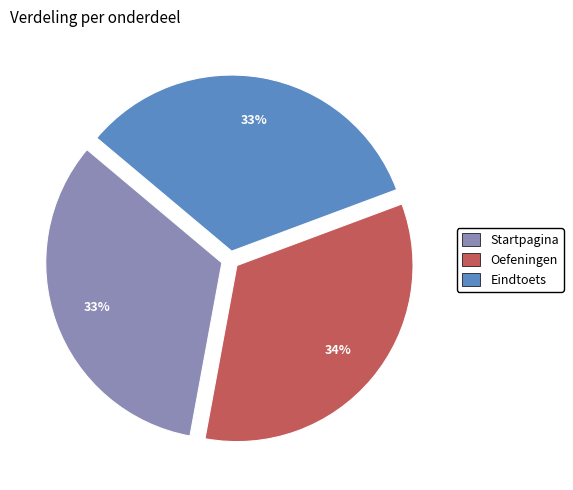

How many slices are in this pie chart?

3